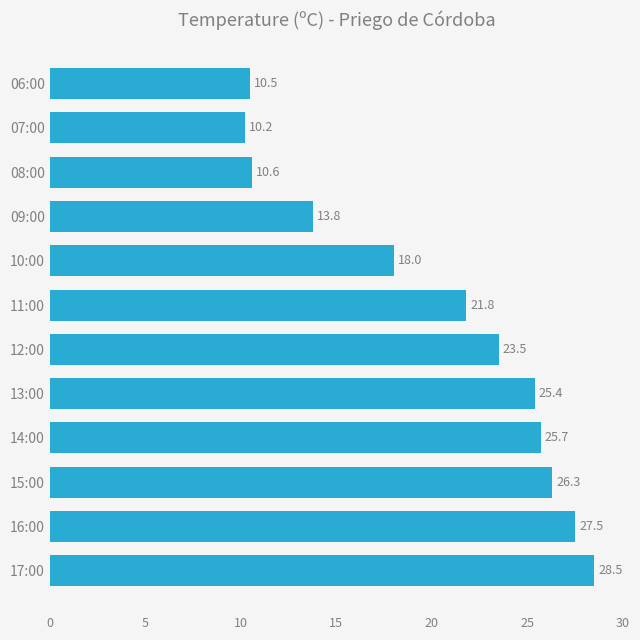

Which has a higher value, 07:00 or 14:00?

14:00